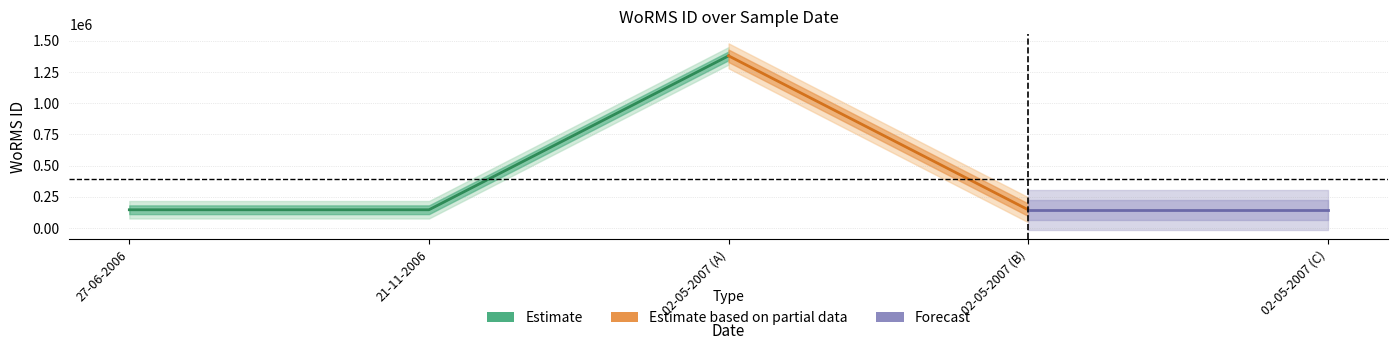

Reading left to right, what are all the values shown in this chart?

Estimate: 27-06-2006=146624	21-11-2006=146624	02-05-2007=1380276	02-05-2007=146623	02-05-2007=146623
Estimate based on partial data: 27-06-2006=146624	21-11-2006=146624	02-05-2007=1380276	02-05-2007=146623	02-05-2007=146623
Forecast: 27-06-2006=146624	21-11-2006=146624	02-05-2007=1380276	02-05-2007=146623	02-05-2007=146623